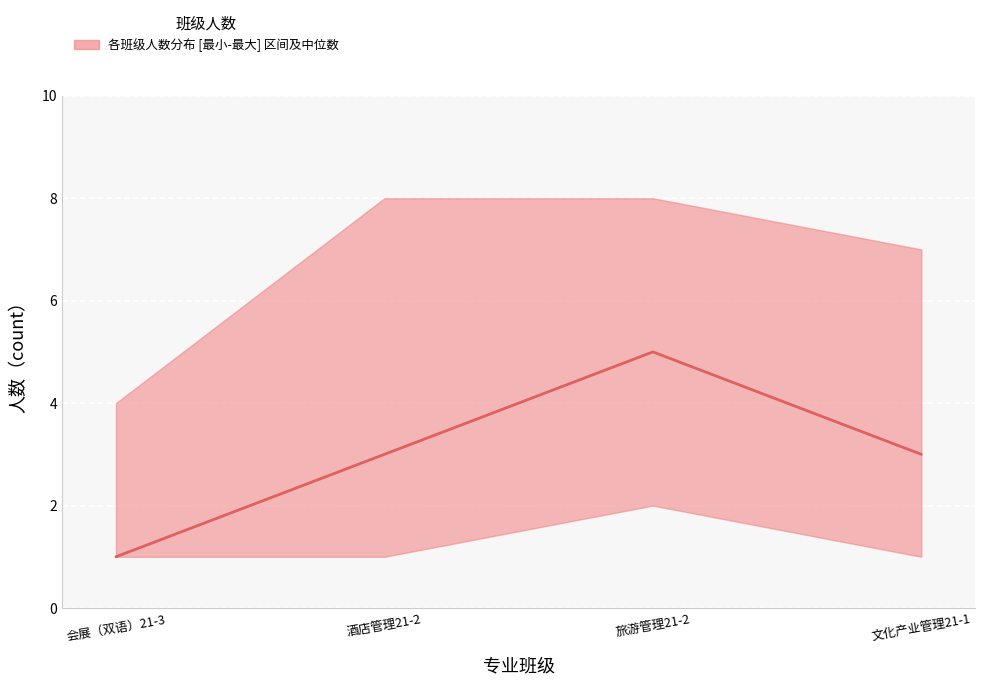

Between 酒店管理21-2 and 会展（双语）21-3, which is larger?

酒店管理21-2